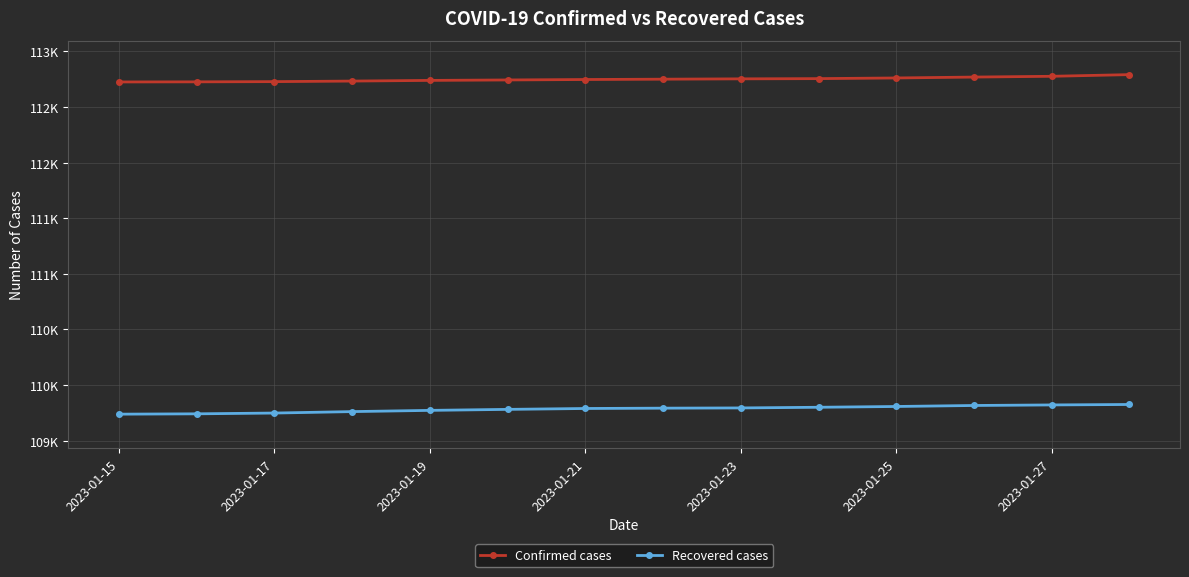

True or false: Confirmed cases and Recovered cases intersect in this chart.

False